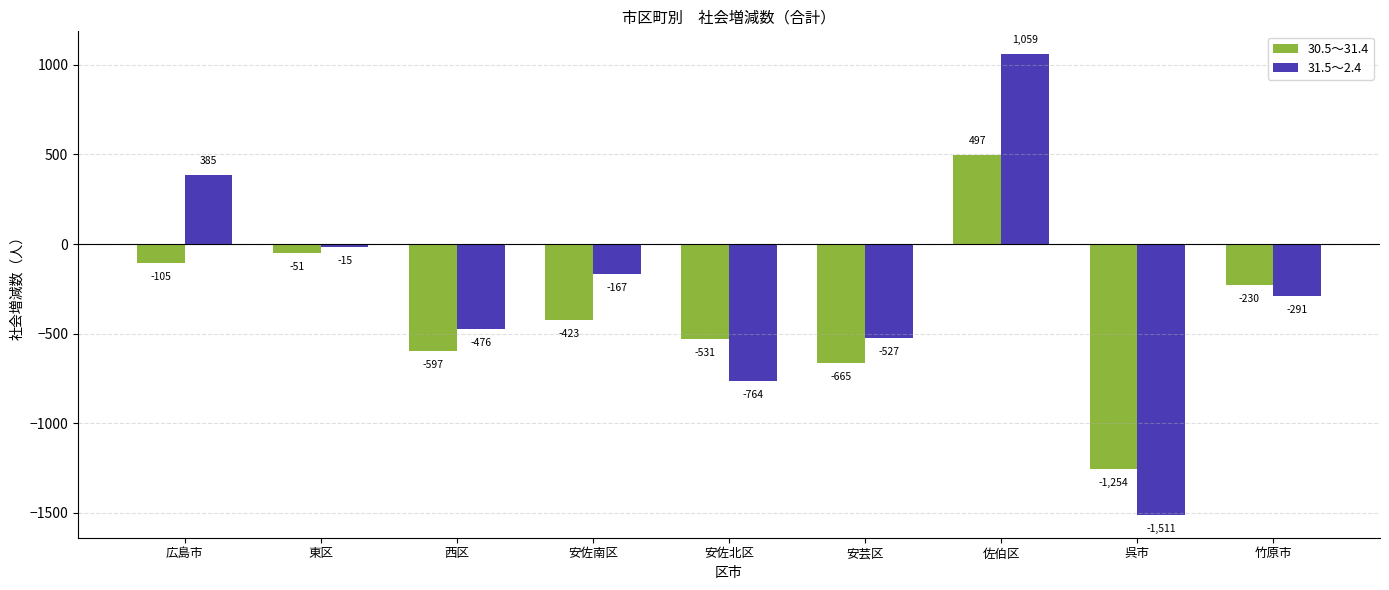

What is the approximate value of 30.5～31.4 at 西区?

-597